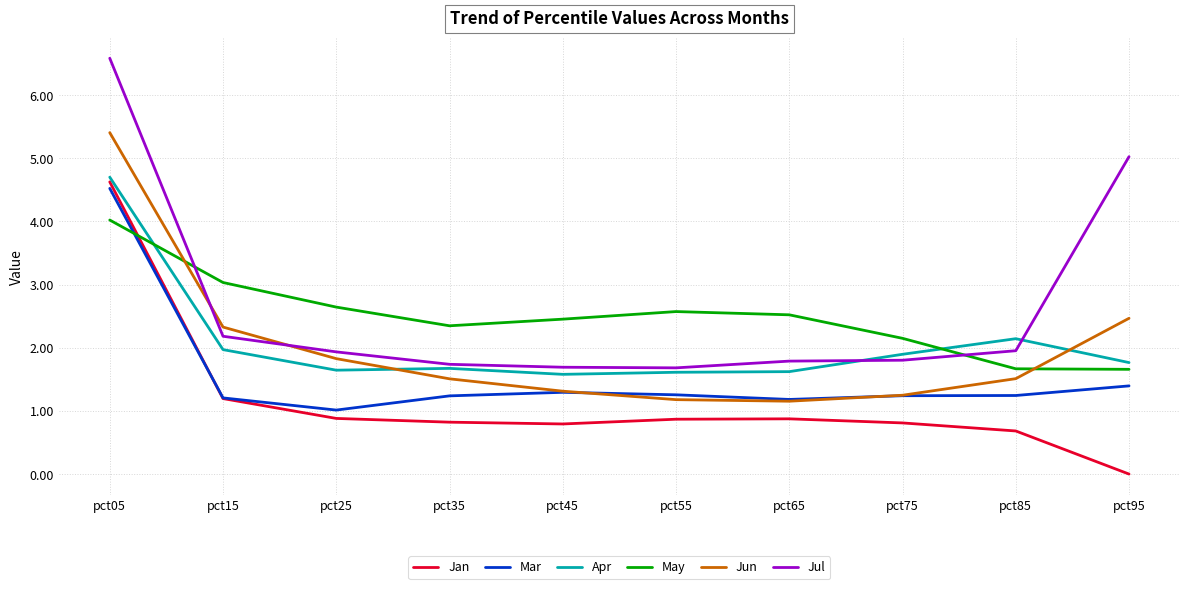

Is the value of Apr at pct25 greater than the value of May at pct15?

No